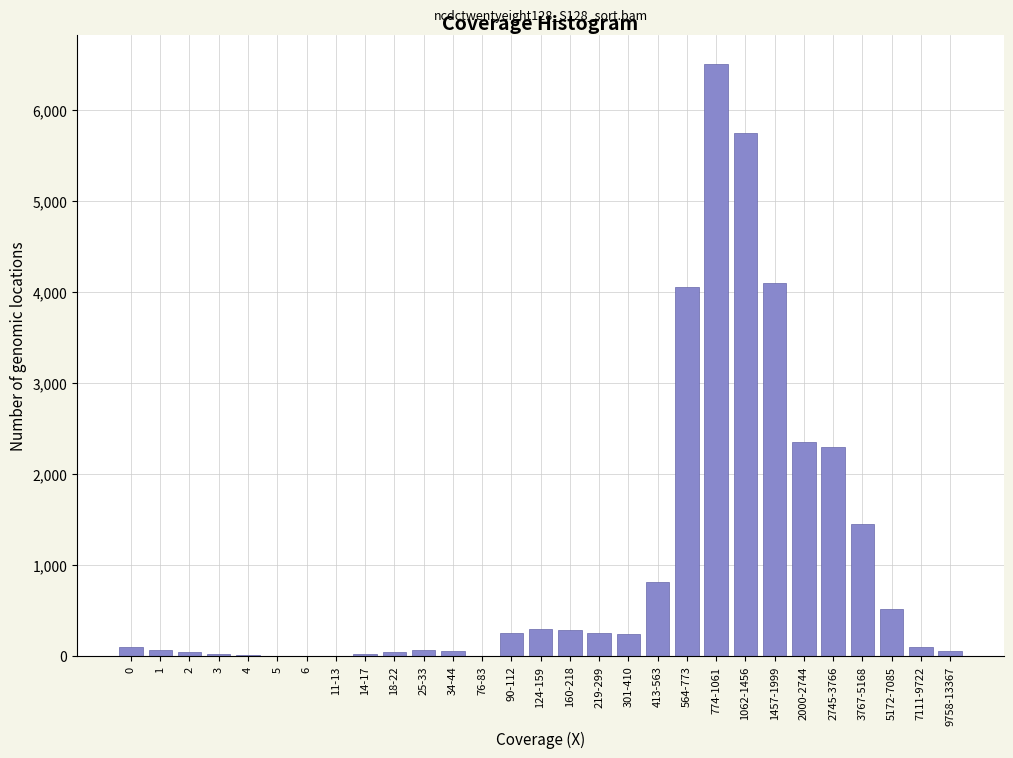

The chart shows a value of 520 at 5172-7085. True or false?

True